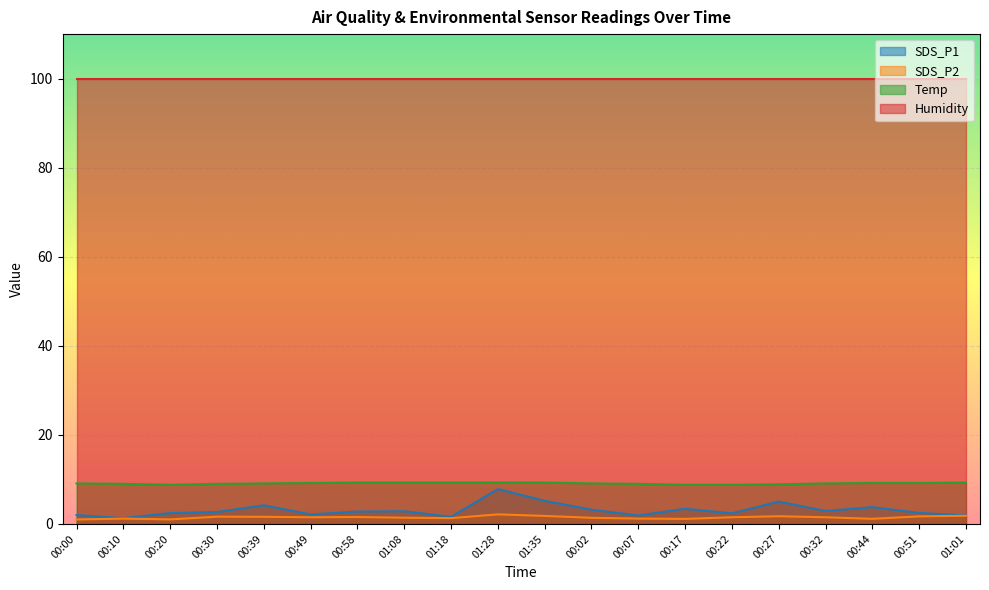

What is the difference between the SDS_P1 values at 01:35 and 00:32?

2.3